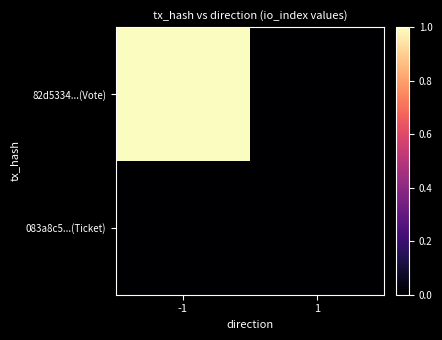

Which category has the highest value across all series?

-1